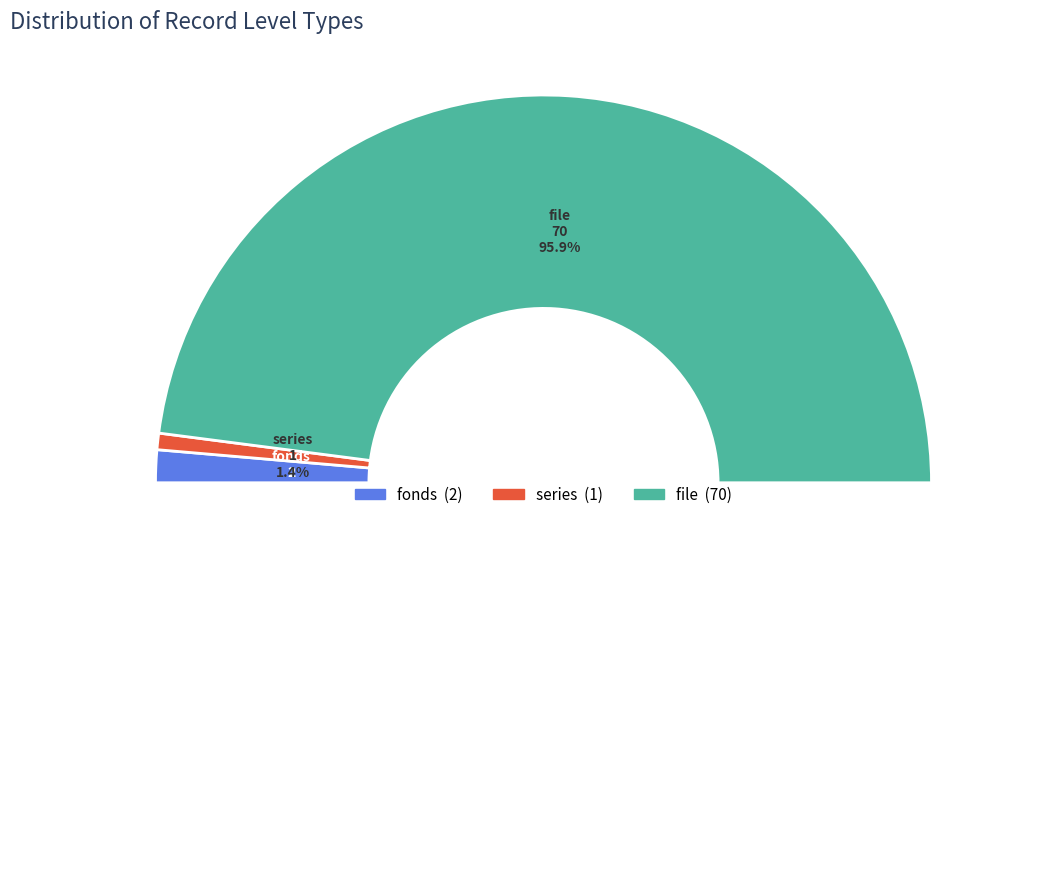

What is the change in value from series to file?

+69